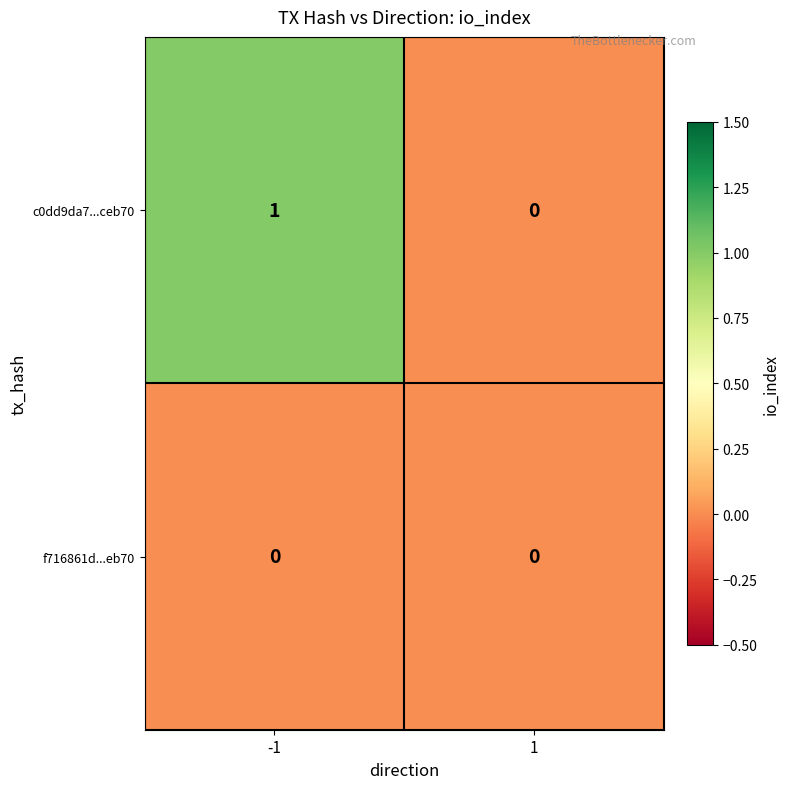

Reading left to right, extract all data points from this chart.

c0dd9da7...ceb70: 1	0
f716861d...eb70: 0	0